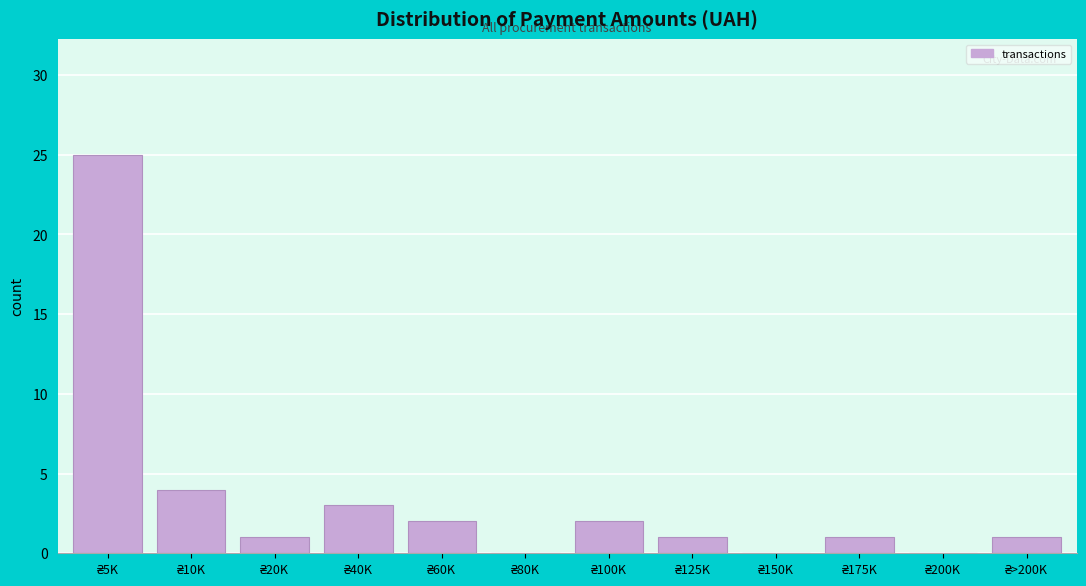

What is the greatest value displayed?

25